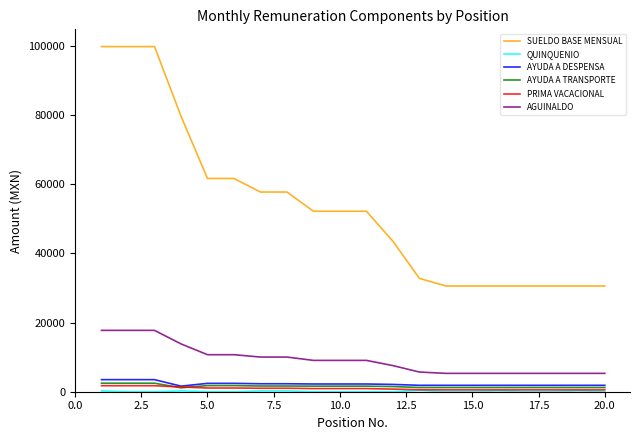

What is the sum of all AYUDA A TRANSPORTE values?

31416.9